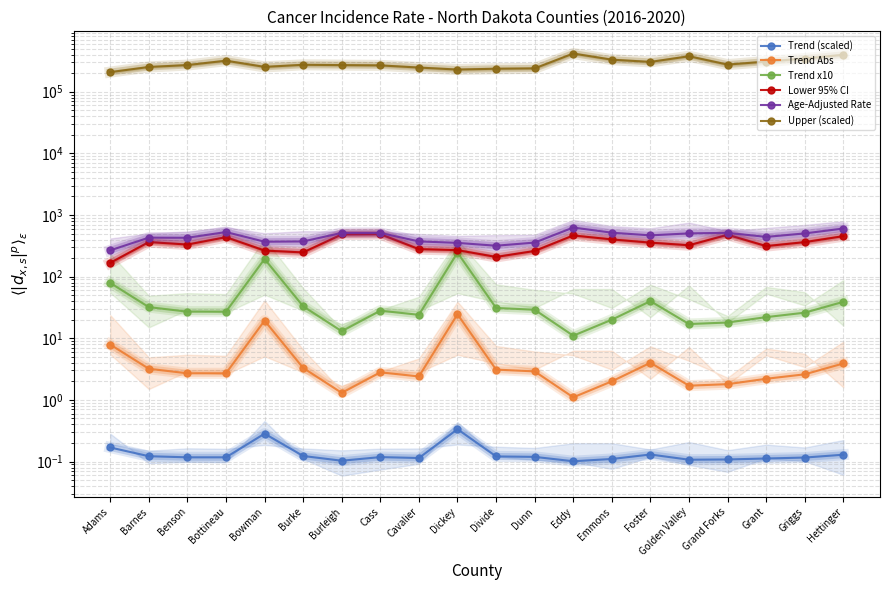

What is the sum of all Upper (scaled) values?

5812500.0